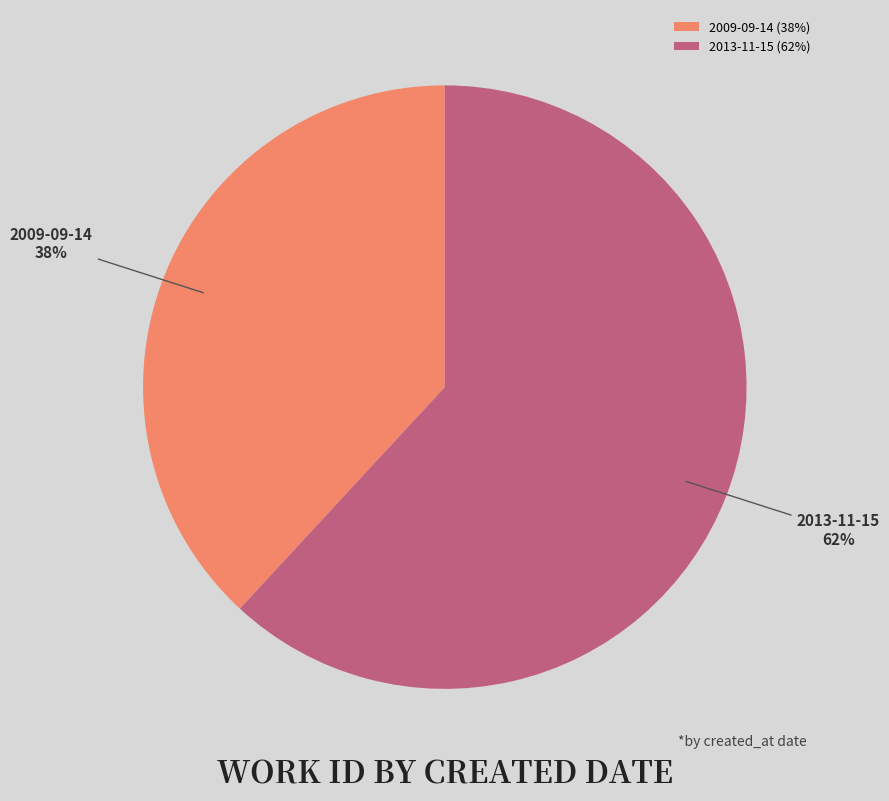

To the nearest percent, what is the difference between the largest and smallest slice percentages?

24%